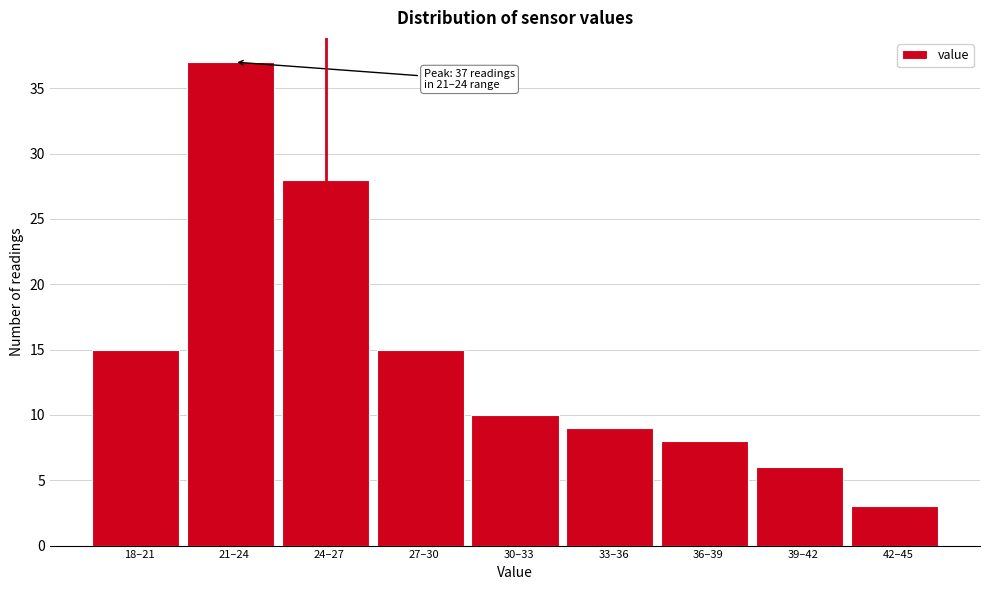

Reading left to right, list all the values displayed in this chart.

15	37	28	15	10	9	8	6	3